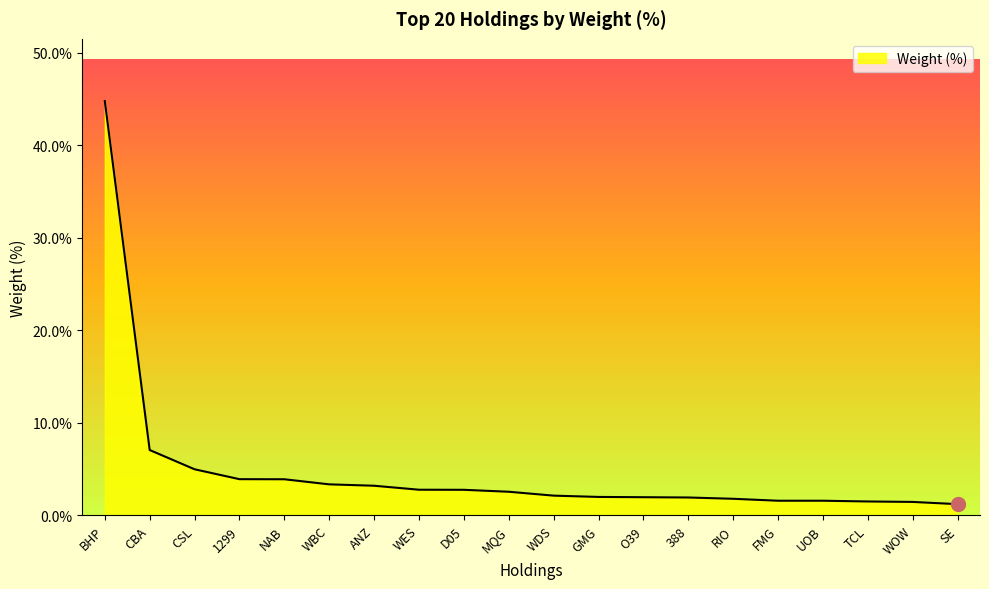

What is the minimum value shown in the chart?

1.2